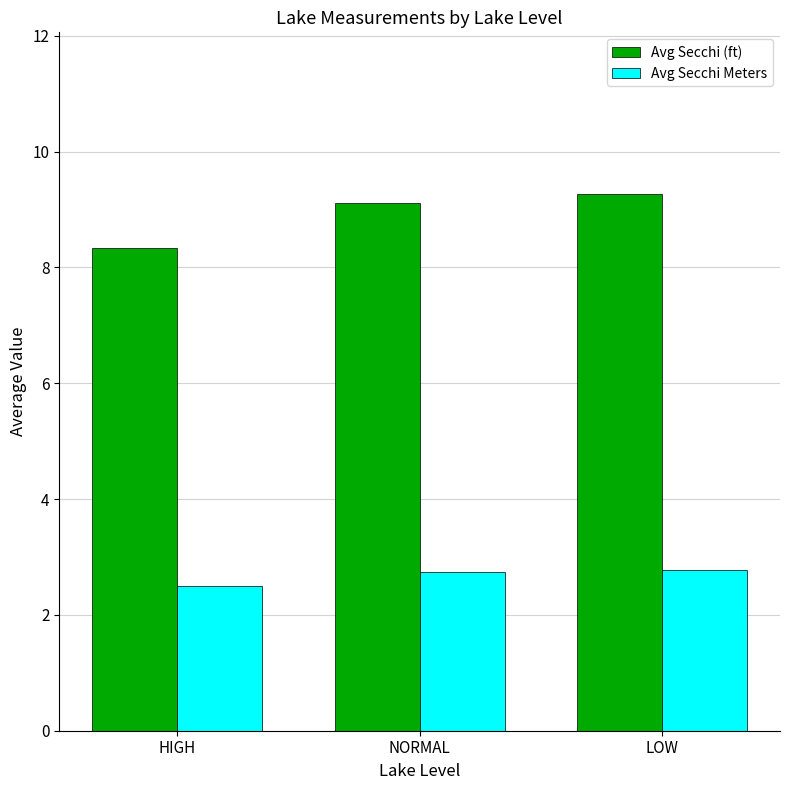

What is the minimum value shown in the chart?

2.5